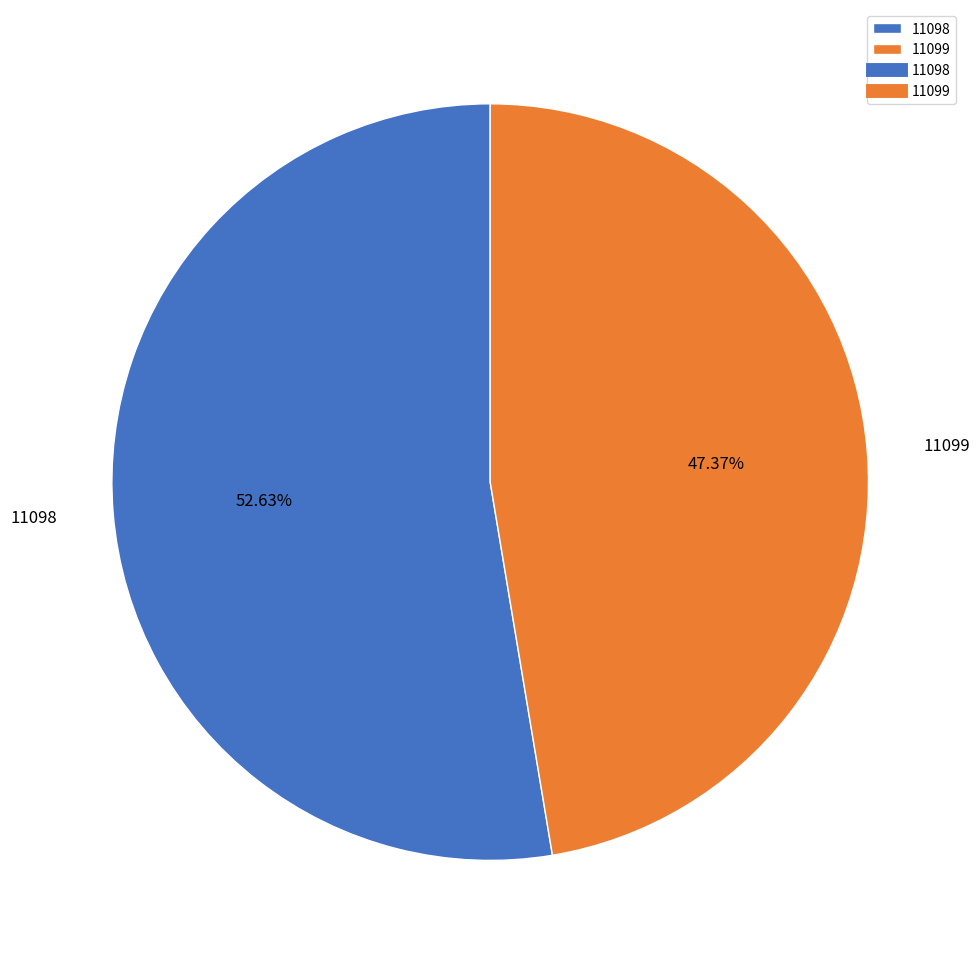

Does any single category account for the majority?

Yes